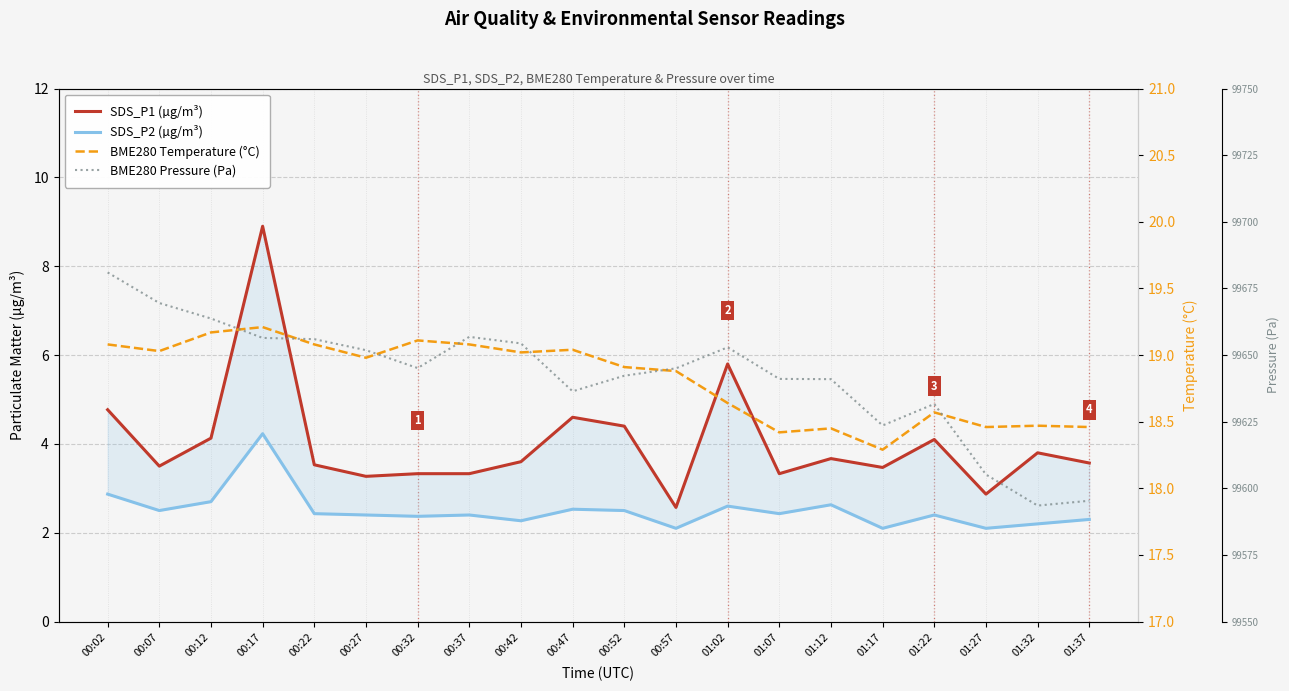

What is the difference between the maximum and second lowest values in the BME280 Temperature (°C) series?

0.8